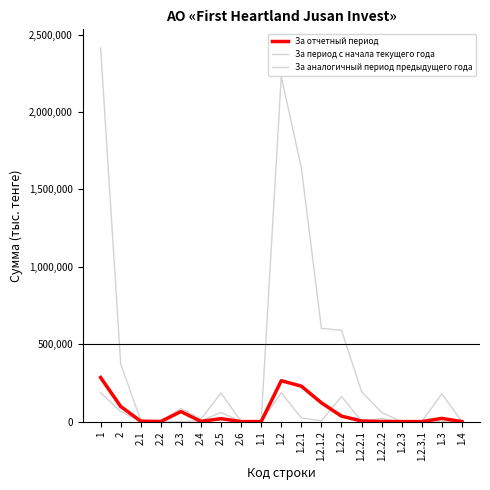

List the series in order of their peak value, lowest first.

За аналогичный период предыдущего года, За отчетный период, За период с начала текущего года